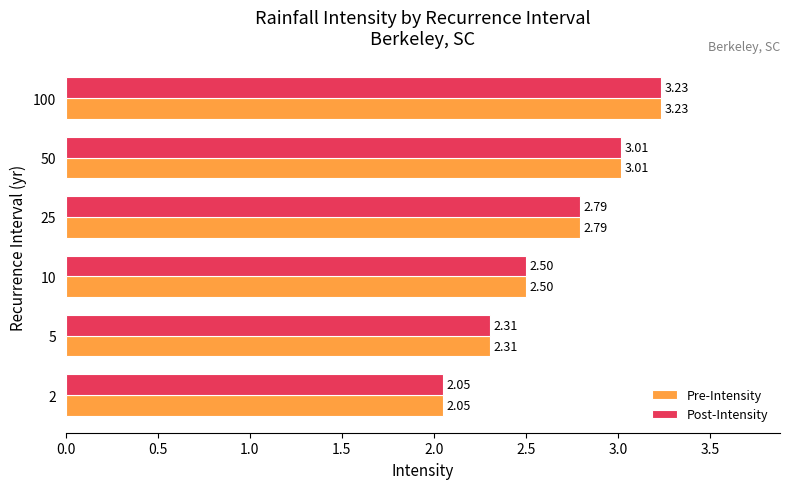

What is the sum of all Post-Intensity values?

15.9